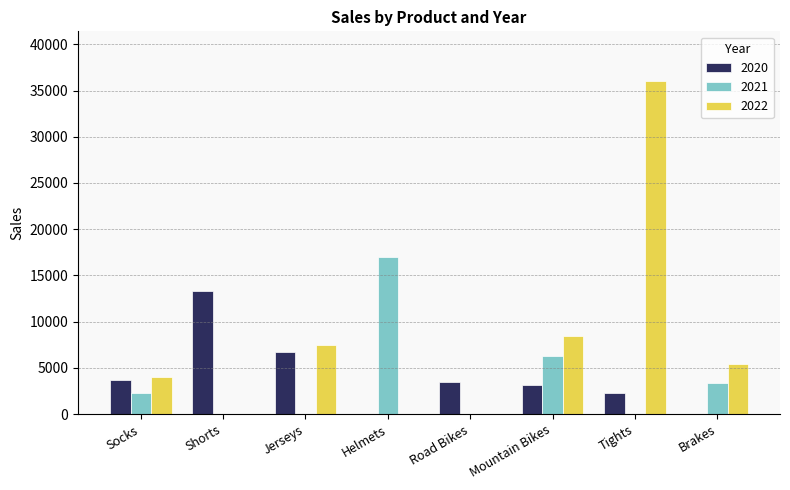

The value of 2022 at Helmets is 0. True or false?

True